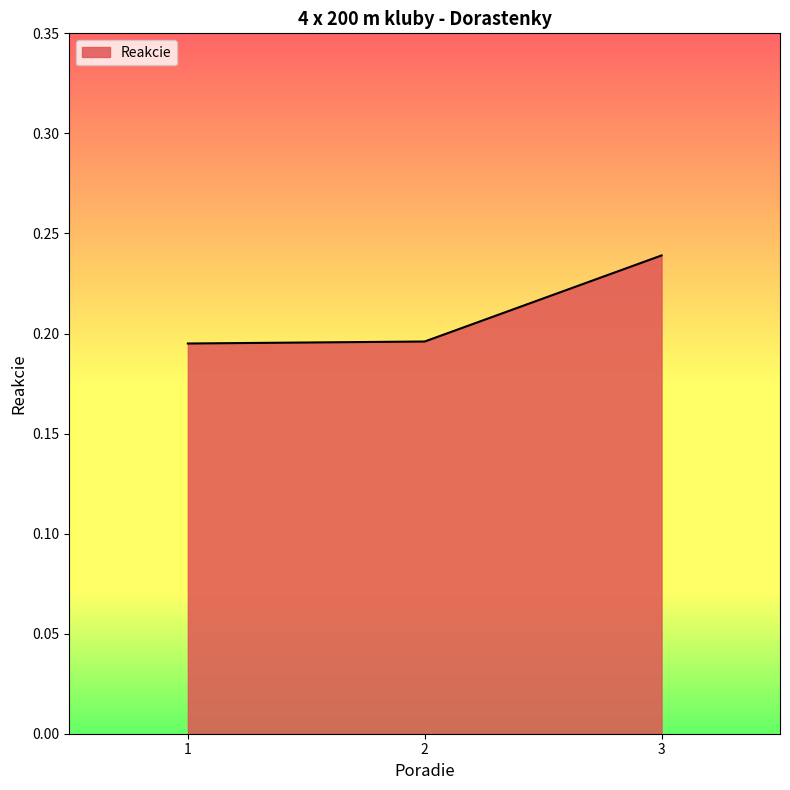

Which category has the highest value across all series?

3